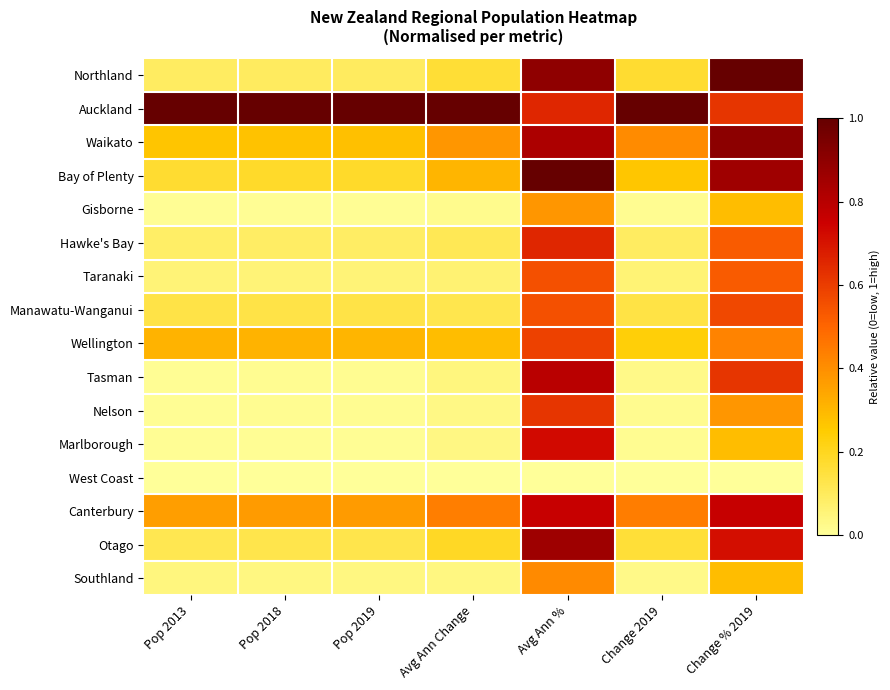

At which category is the sum across all series the highest?

Avg Ann %